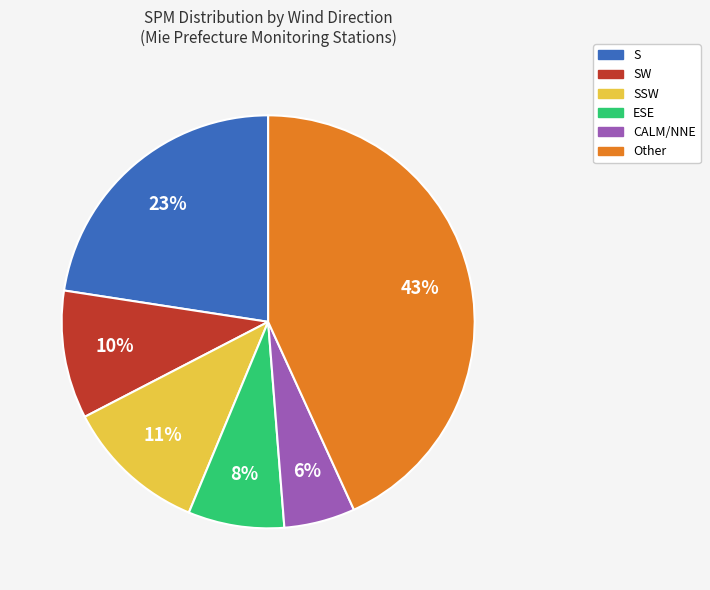

Combined, do CALM/NNE and Other account for over 50%?

No